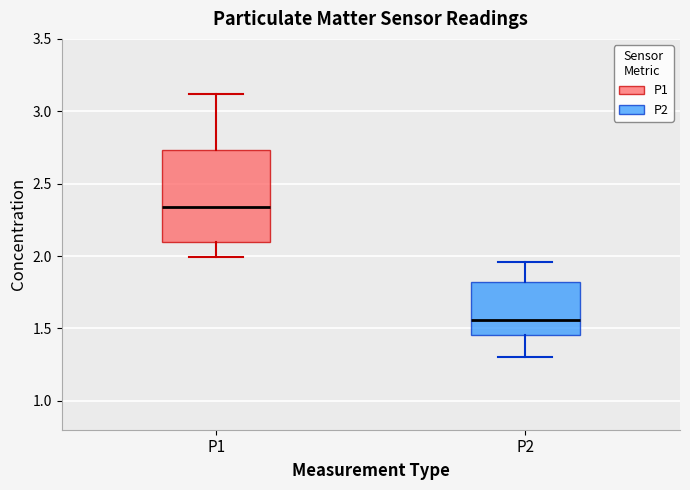

Reading left to right, read every box against the y-axis: the position of its median line, the range the box covers, and the ends of its whiskers. The values are not printed on the chart, so give them approximately, as read against the axis.

P1: median 2.35, box 2.10 to 2.75, whiskers 2.00 to 3.10
P2: median 1.55, box 1.45 to 1.80, whiskers 1.30 to 1.95